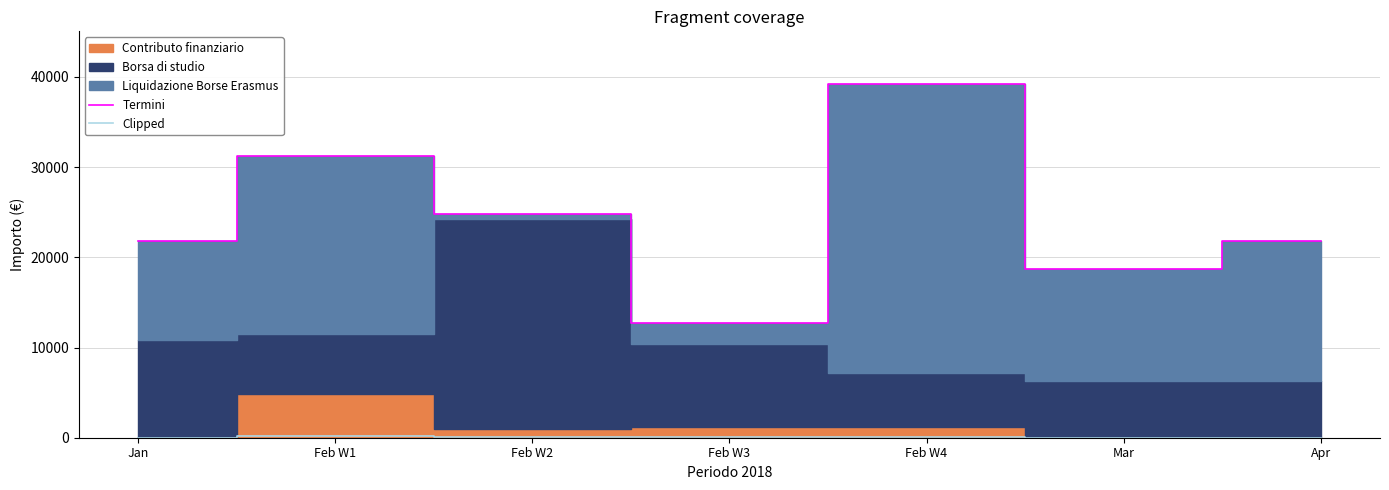

True or false: Termini and Clipped intersect in this chart.

False